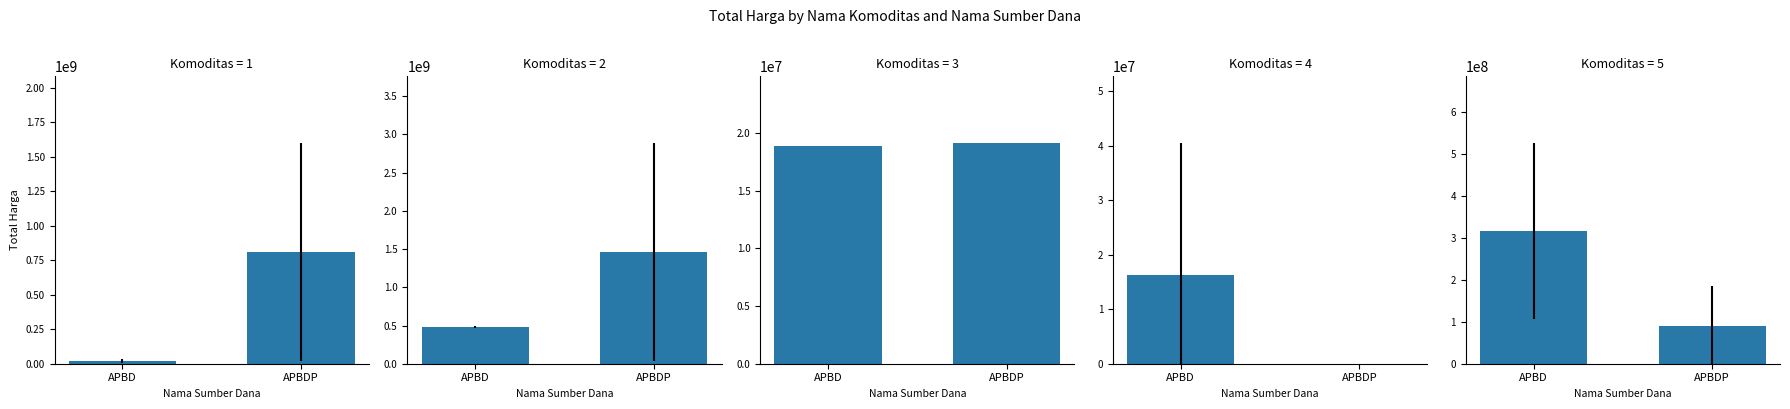

What is the average value of the Fasilitas Kesehatan series?

416369502.5